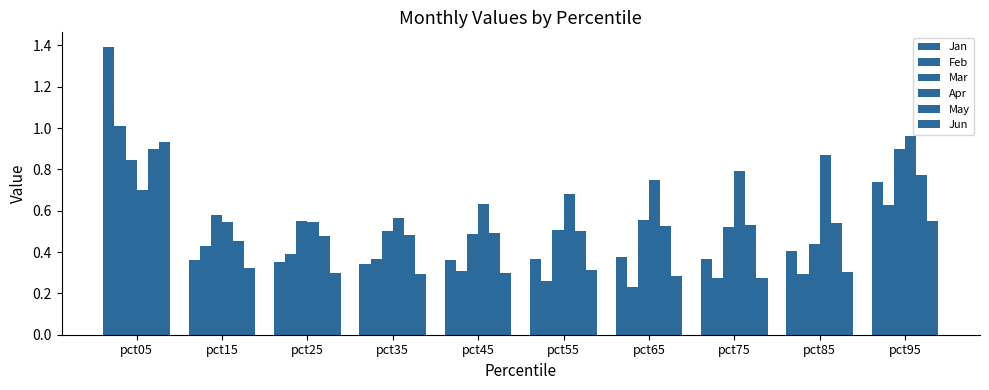

At how many categories does at least one series exceed 0?

10